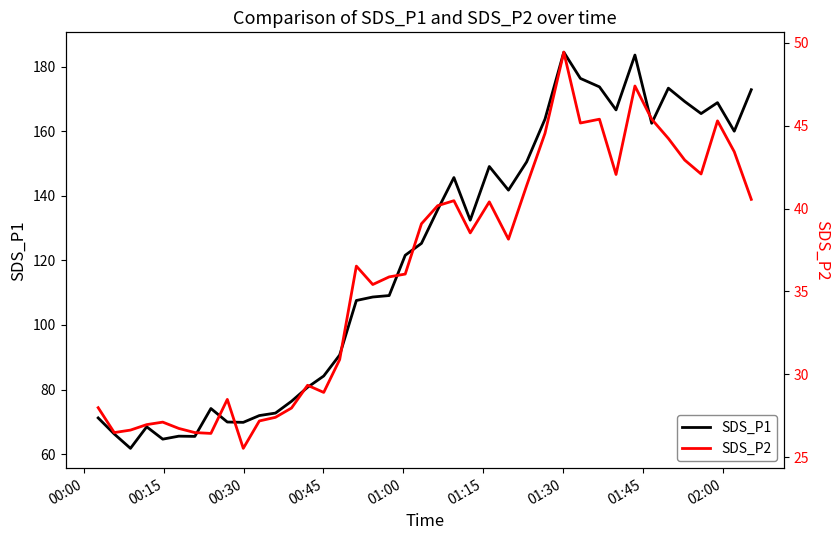

In SDS_P2, how many points are higher than both neighbors (excluding endpoints)?

10